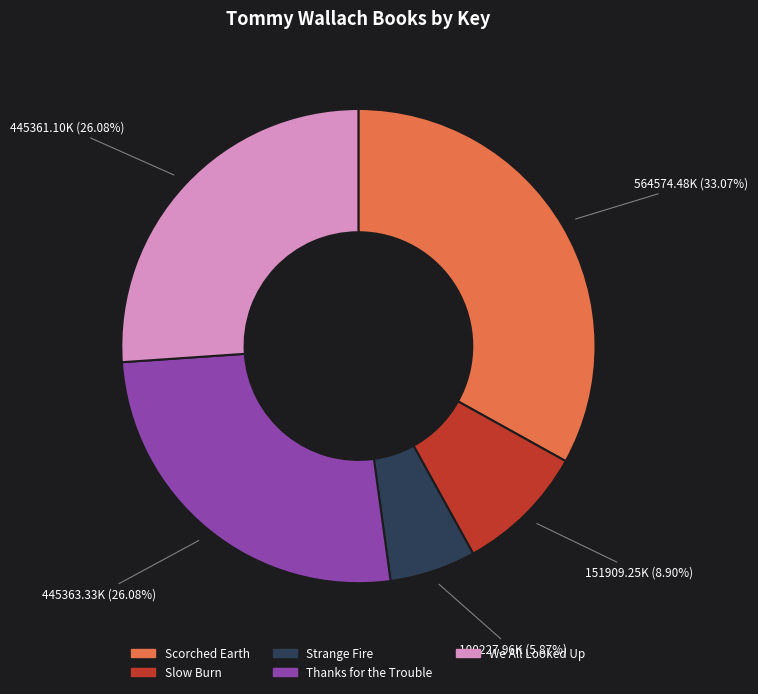

To the nearest percent, what is the average slice percentage?

20%